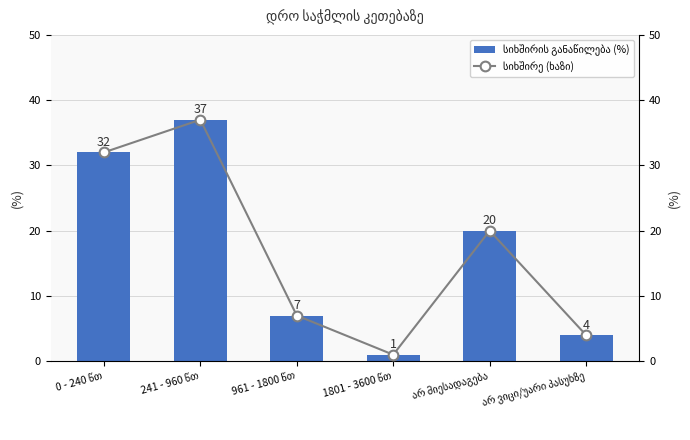

What are all the series names shown in the legend?

სიხშირის განაწილება (%), სიხშირე (ხაზი)